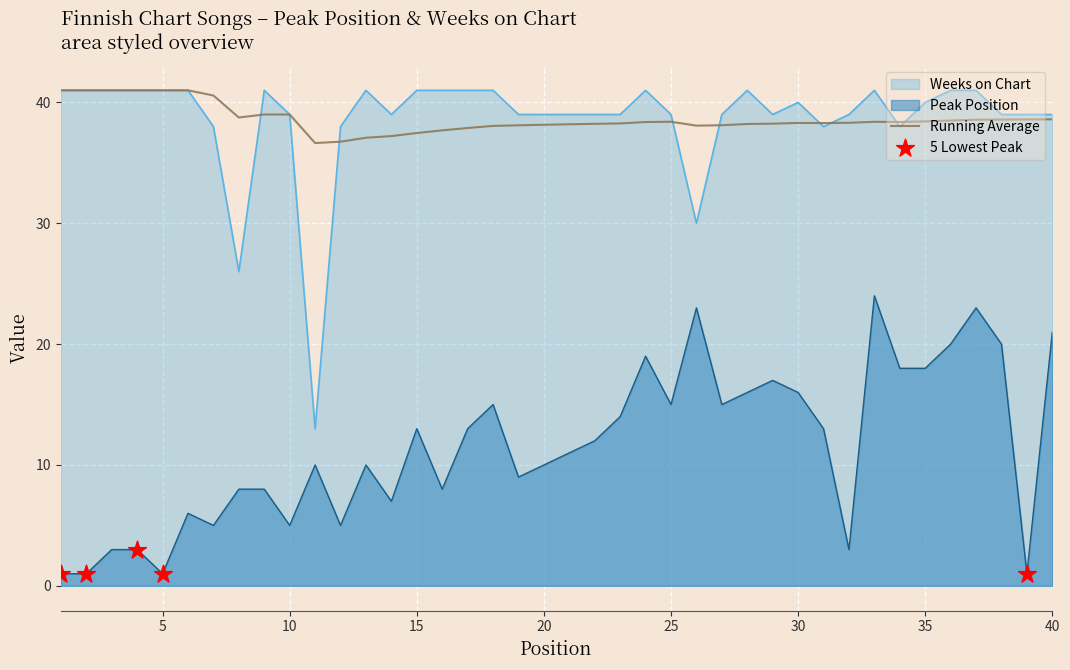

Which series has the largest total across all categories?

Weeks on Chart